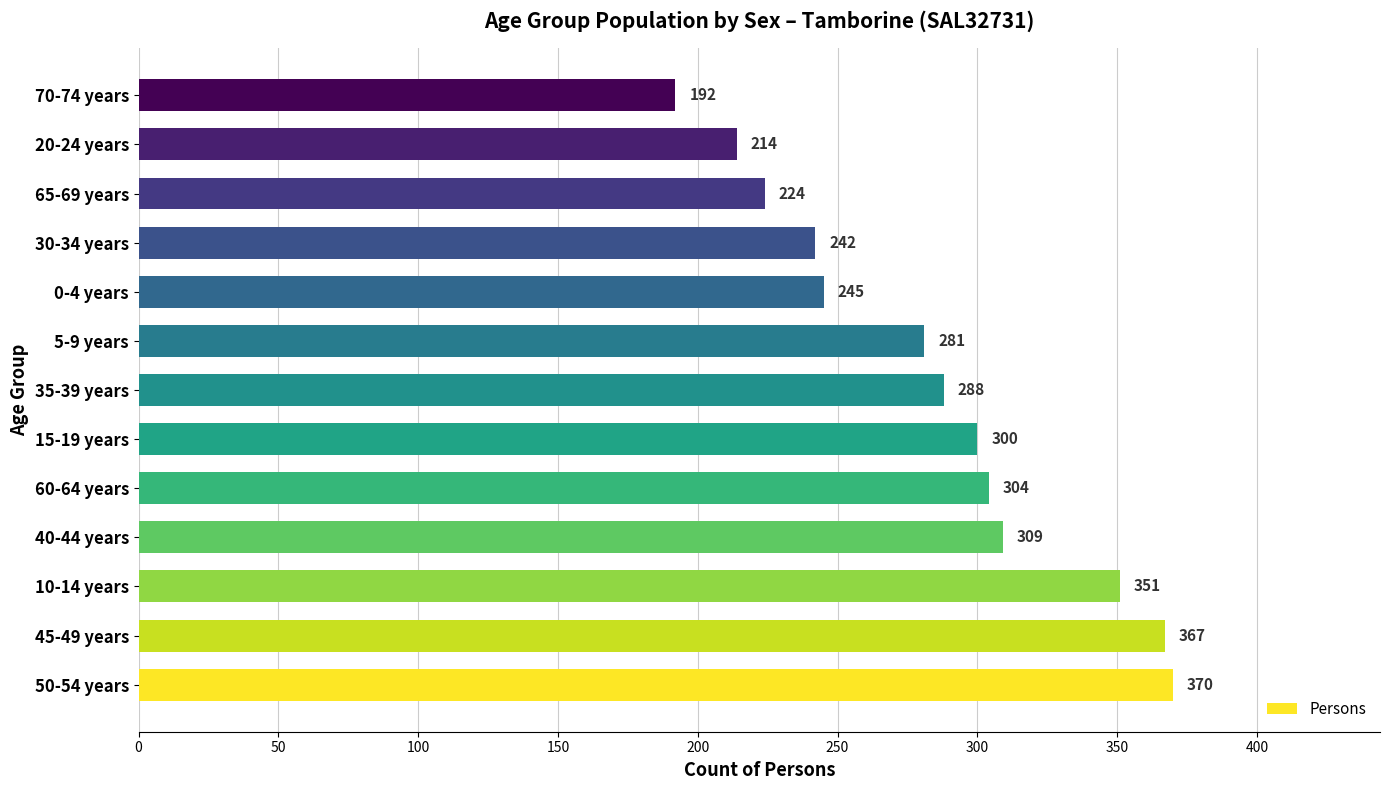

The chart shows a value of 304 at 60-64 years. True or false?

True